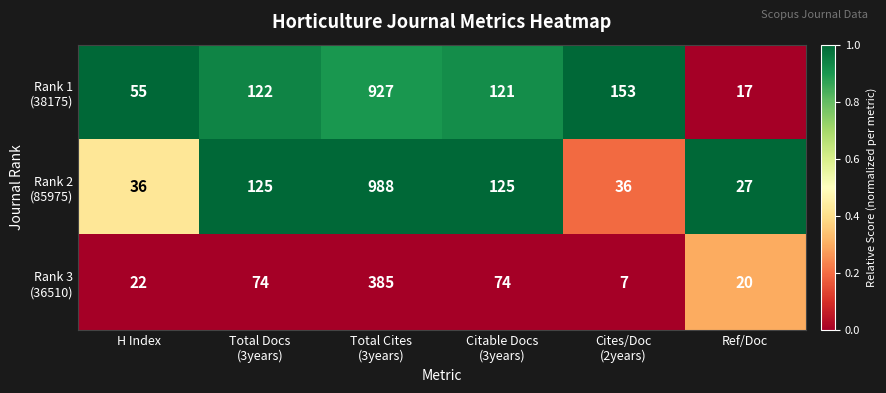

What is the spread (max minus min) of values at Ref/Doc?

10